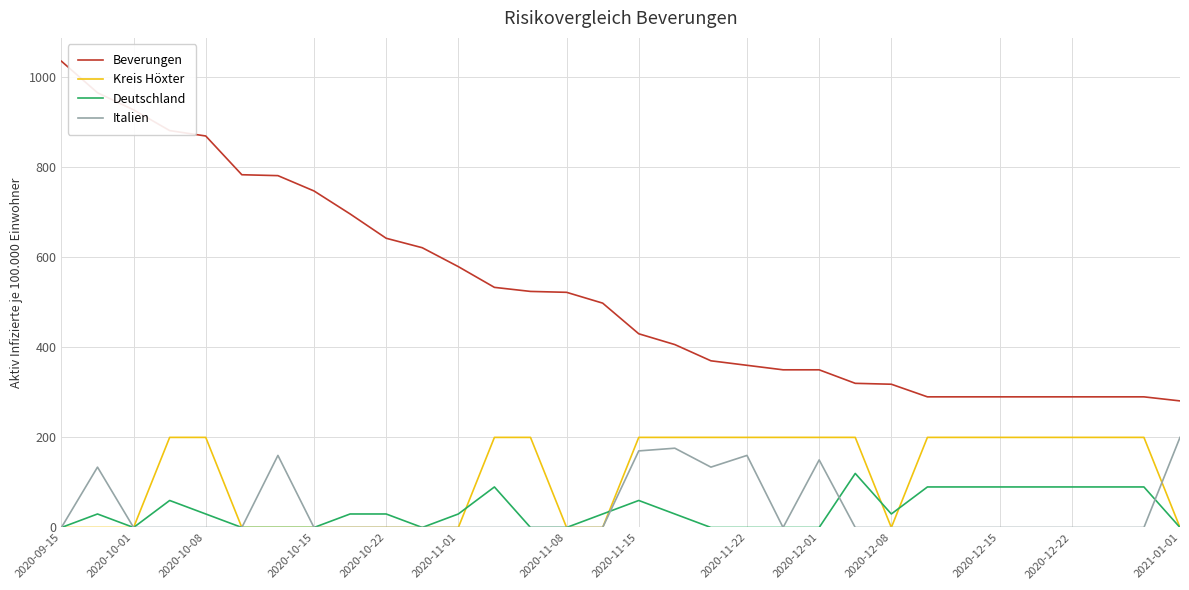

Which series has the widest spread of values?

Beverungen